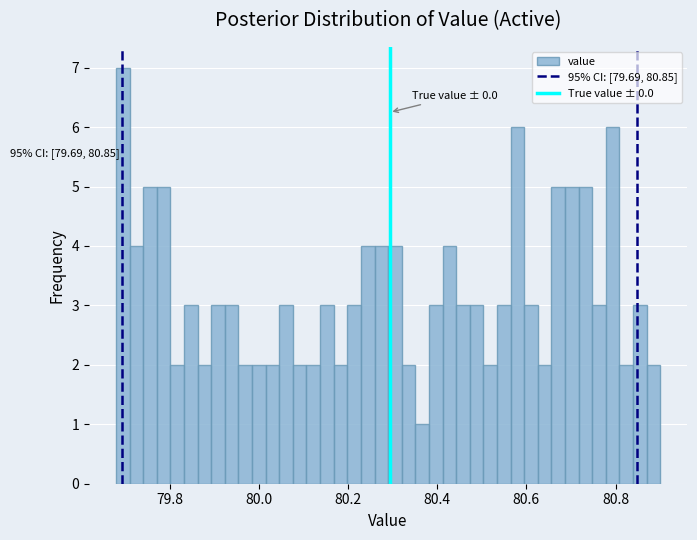

Read against the x-axis, roughly where is the centre of the tallest bar?

79.70